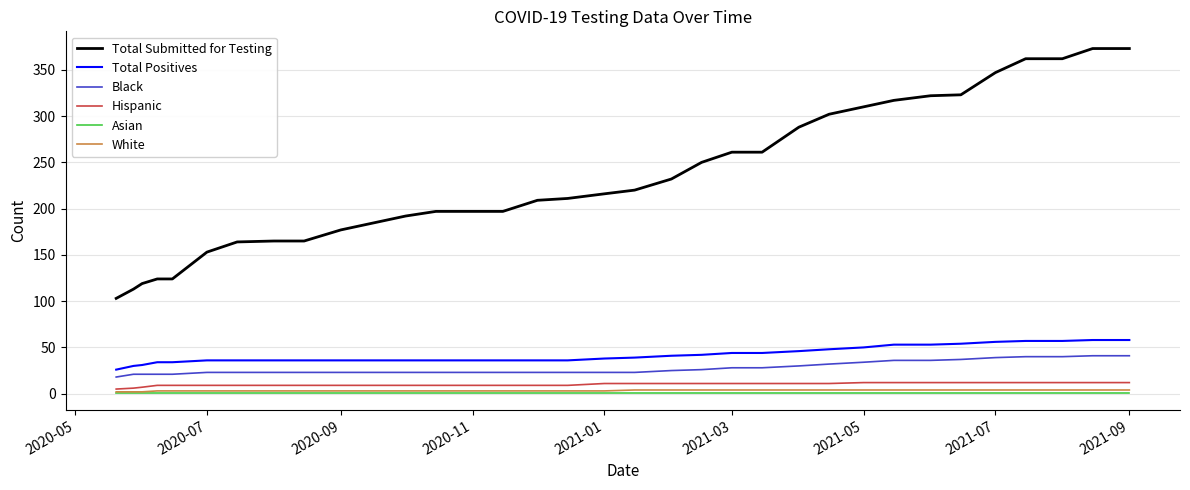

Which series has the largest range (max minus min)?

Total Submitted for Testing